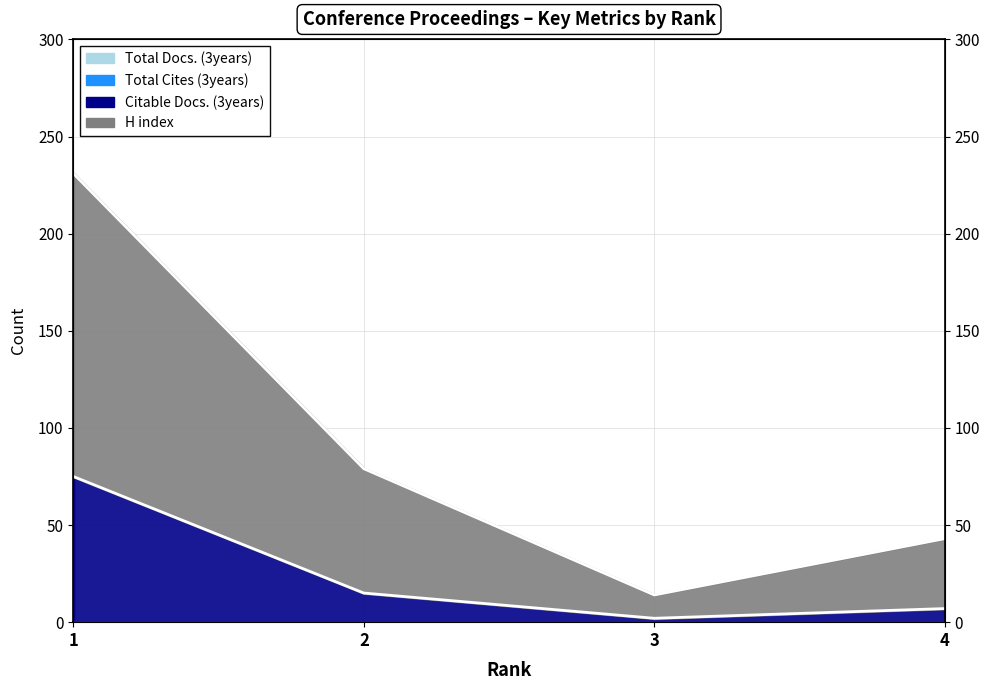

The value of Citable Docs. (3years) at 3 is 1. True or false?

False